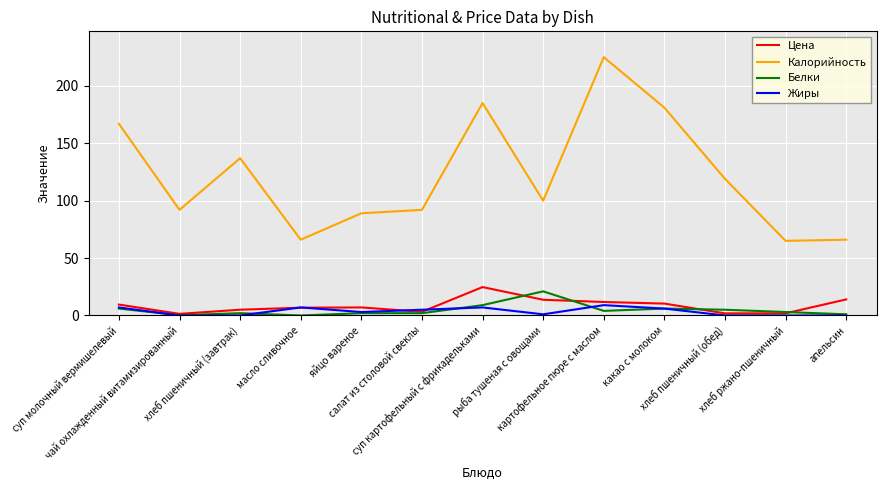

What is the highest value of the Цена series?

24.7